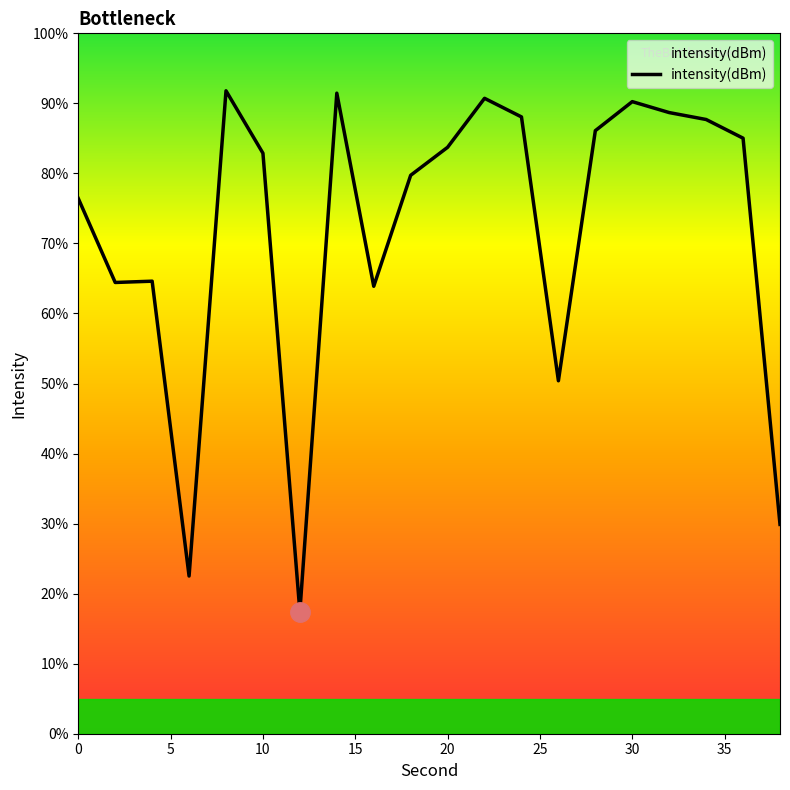

What is the difference between the maximum and minimum values?

74.4